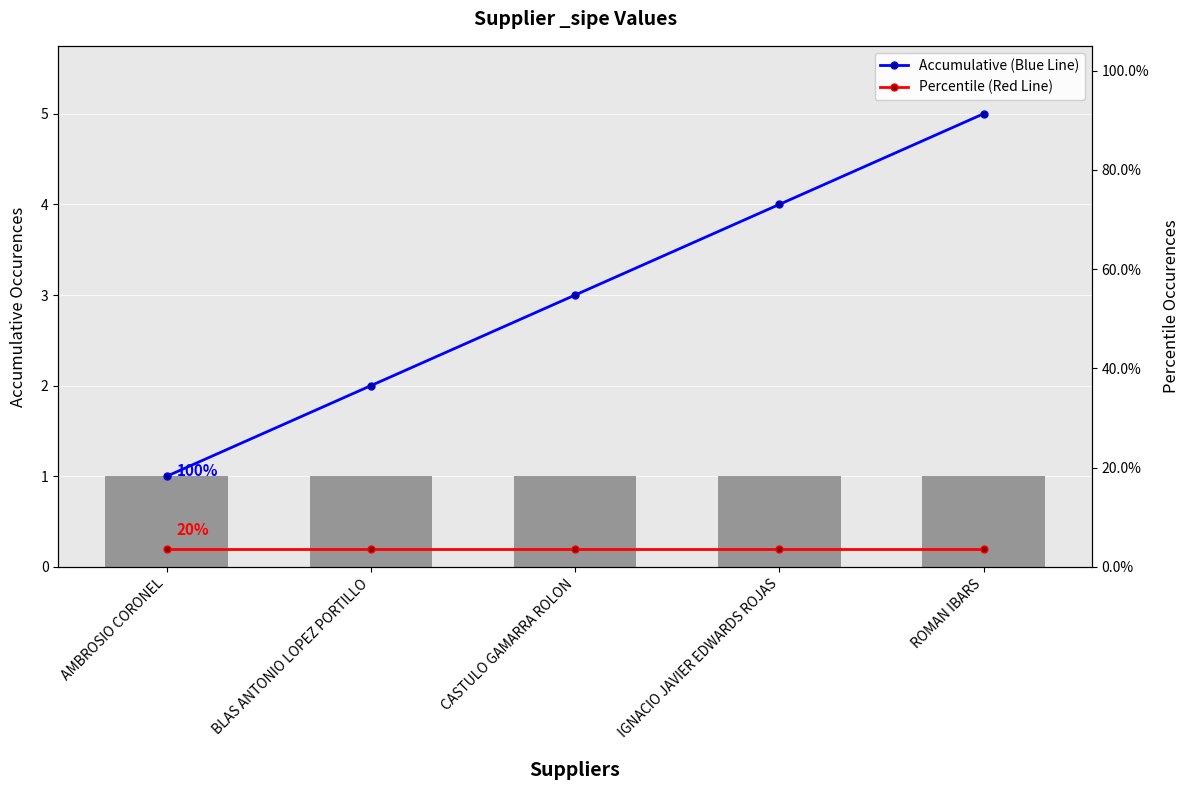

What are all the series names shown in the legend?

Accumulative (Blue Line), Percentile (Red Line)